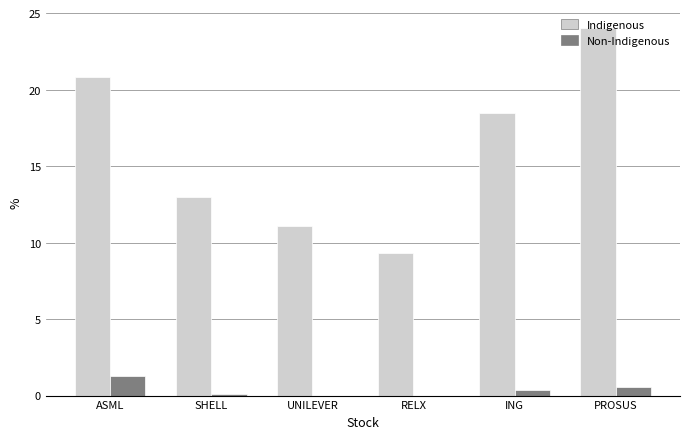

At which label does Indigenous reach its peak?

PROSUS